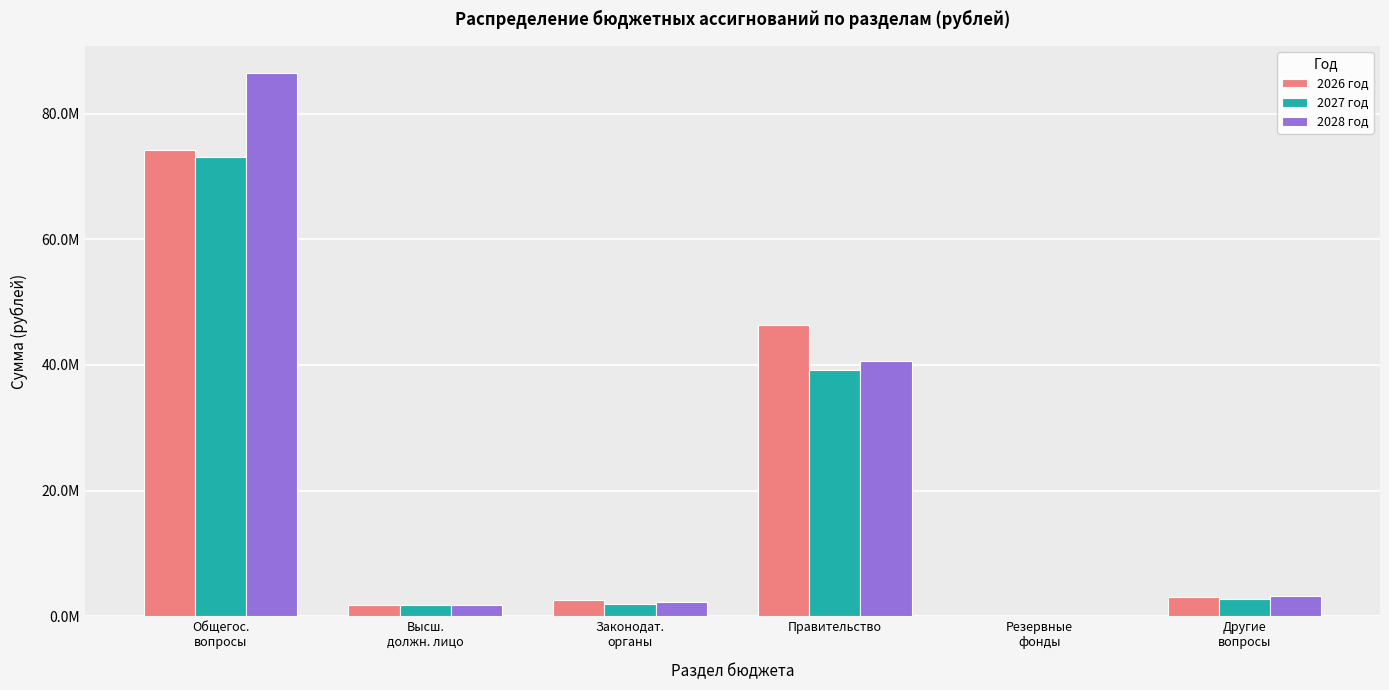

Rank the series by their average value, from highest to lowest.

2028 год, 2026 год, 2027 год